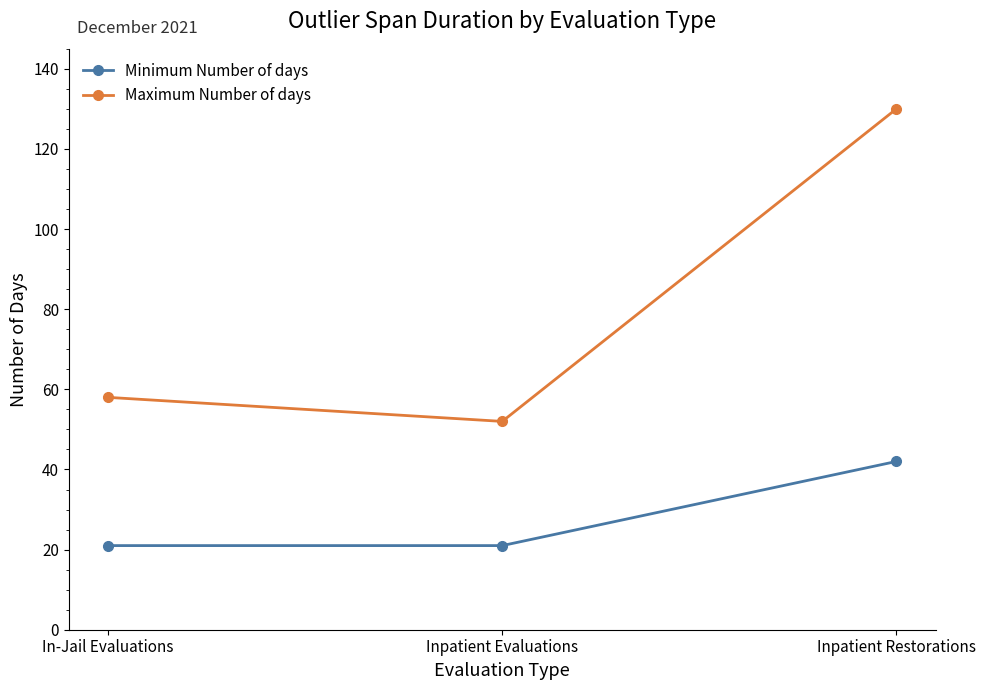

Where is Maximum Number of days nearest to the value 91?

In-Jail Evaluations